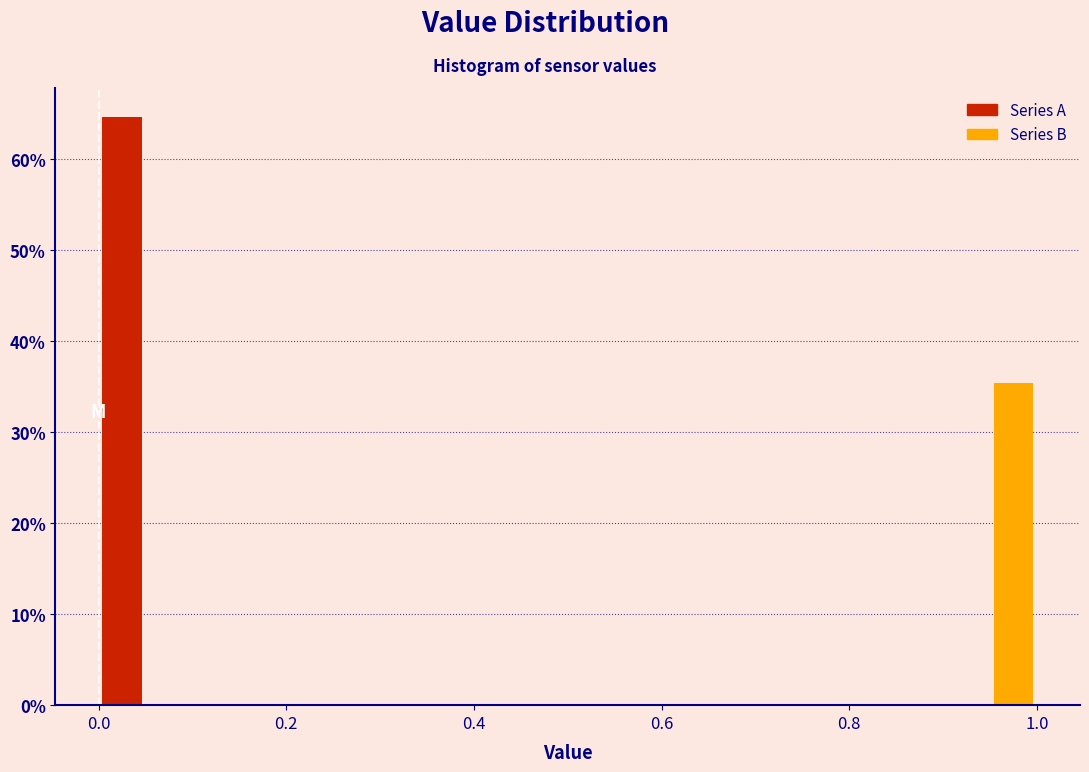

Around what value on the x-axis is the tallest bar? Give the approximate position of its centre, as read against the axis.

0.02